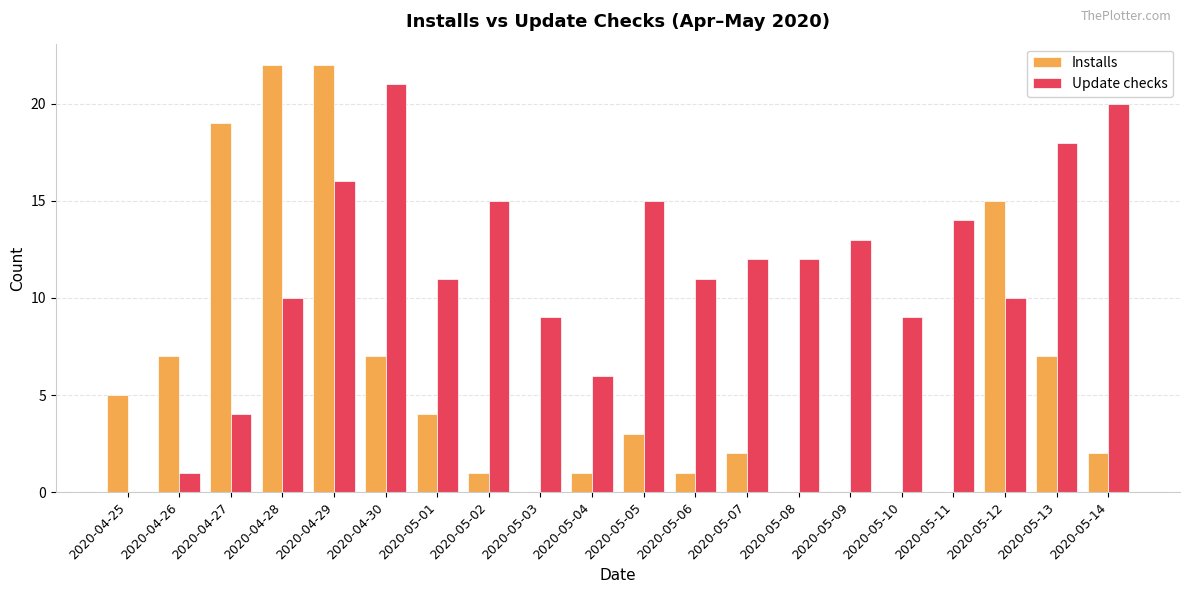

What is the maximum value for Update checks?

21